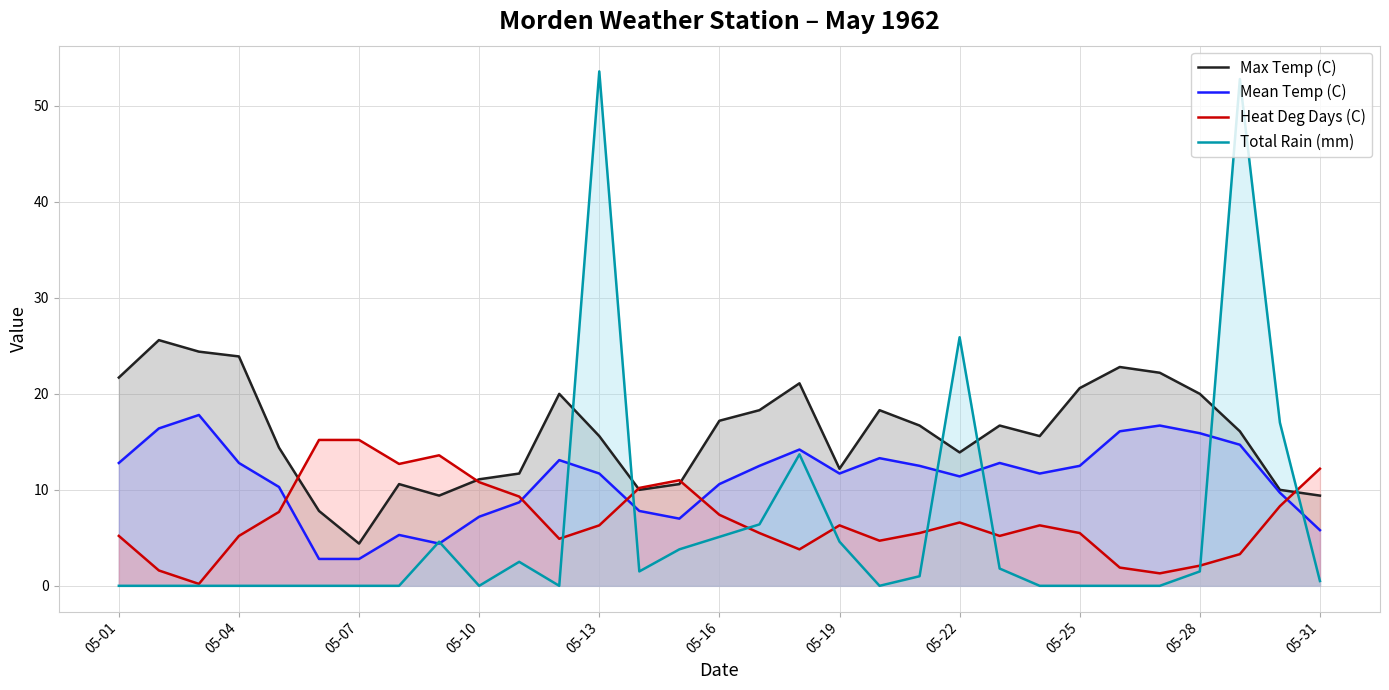

Which series has the widest spread of values?

Total Rain (mm)